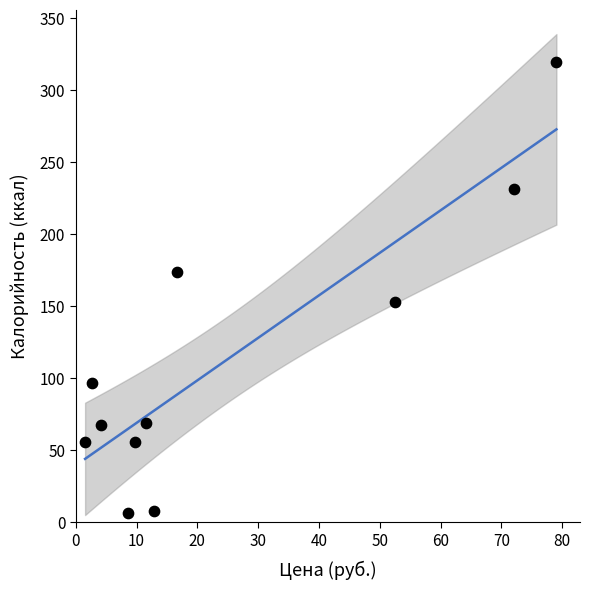

What is the range of Y values (max minus min)?

312.9